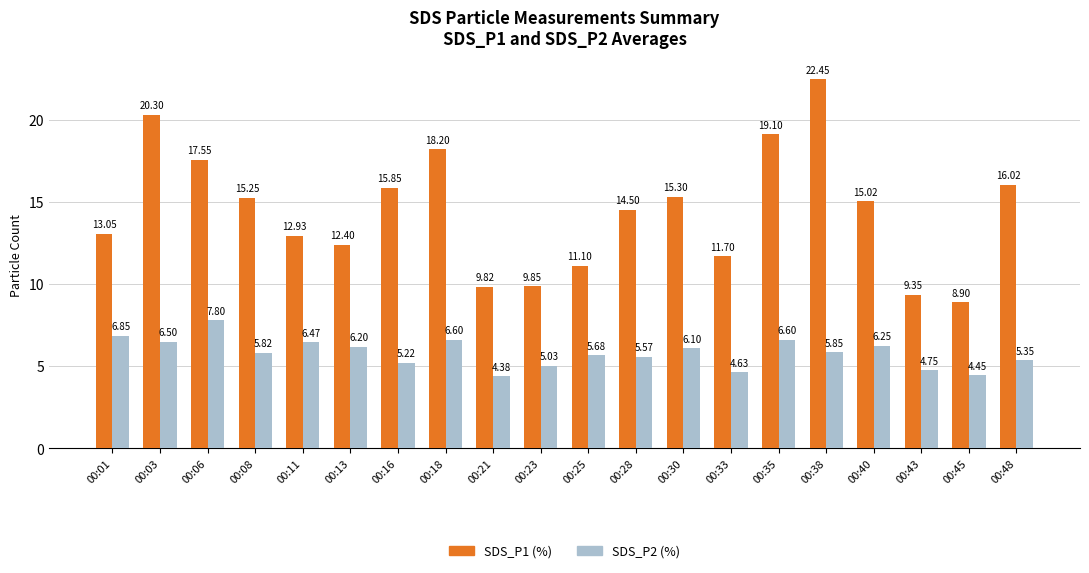

What is the total value across all series at 00:06?

25.4